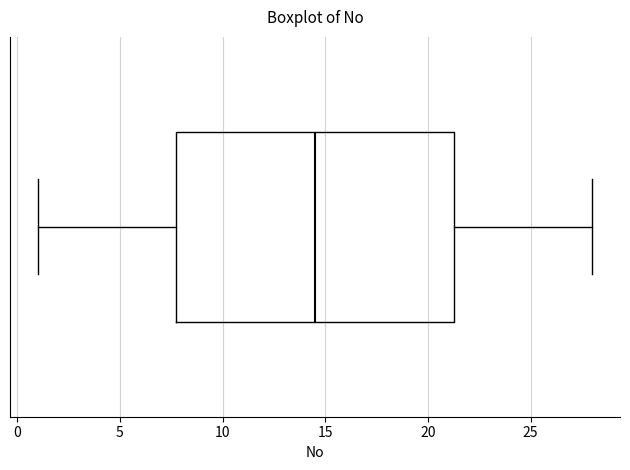

Where does the left whisker of the box end on the x-axis? The values are not printed on the chart, so give them approximately, as read against the axis.

1.0